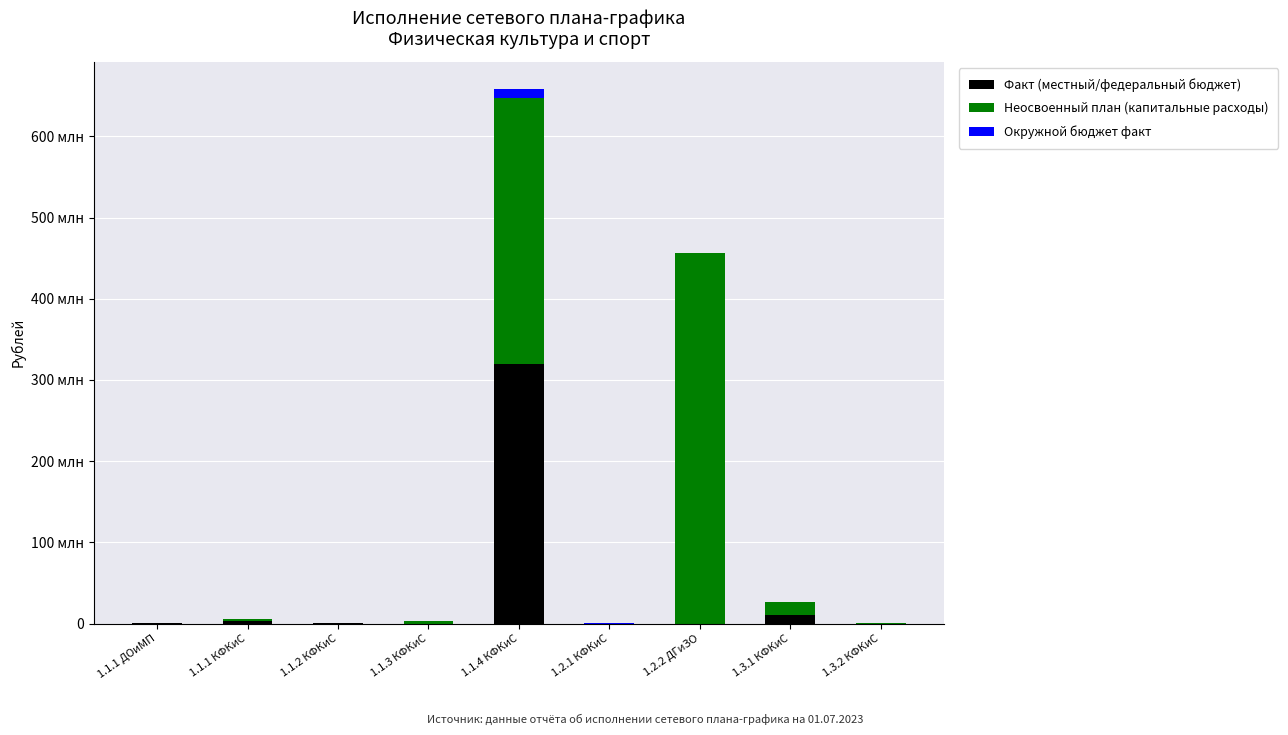

What are all the series names shown in the legend?

Факт (местный/федеральный бюджет), Неосвоенный план (капитальные расходы), Окружной бюджет факт